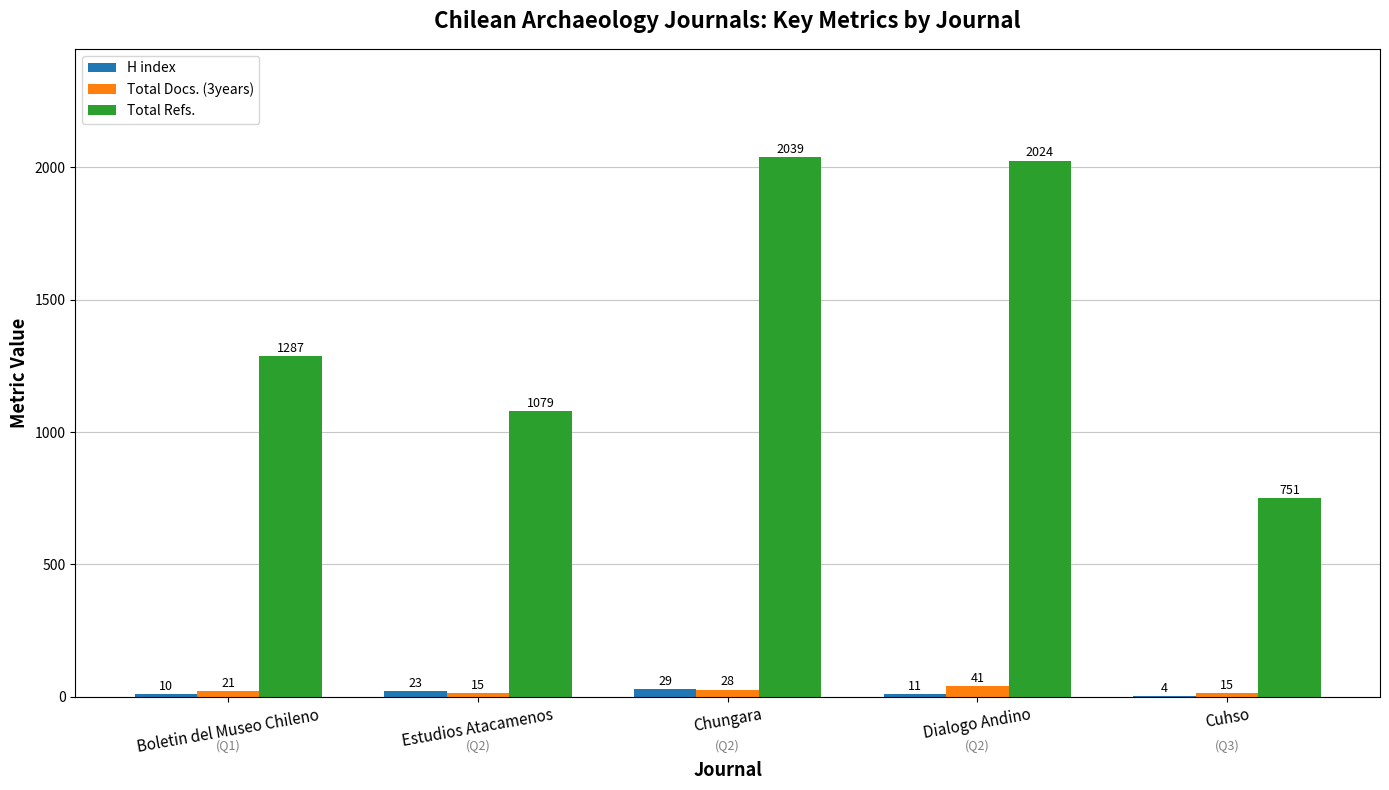

What is the average value of the H index series?

15